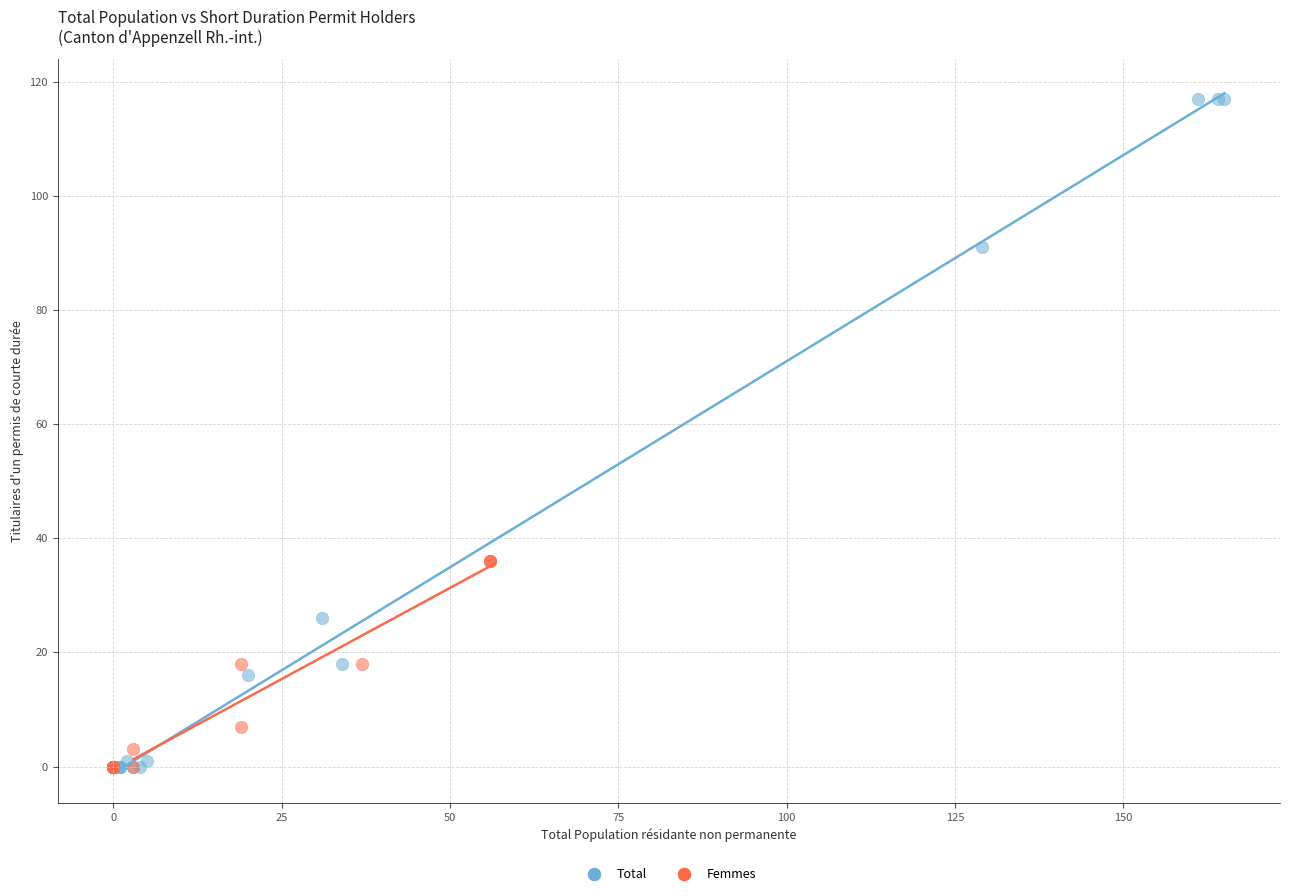

Which series contains the highest Y value?

Total